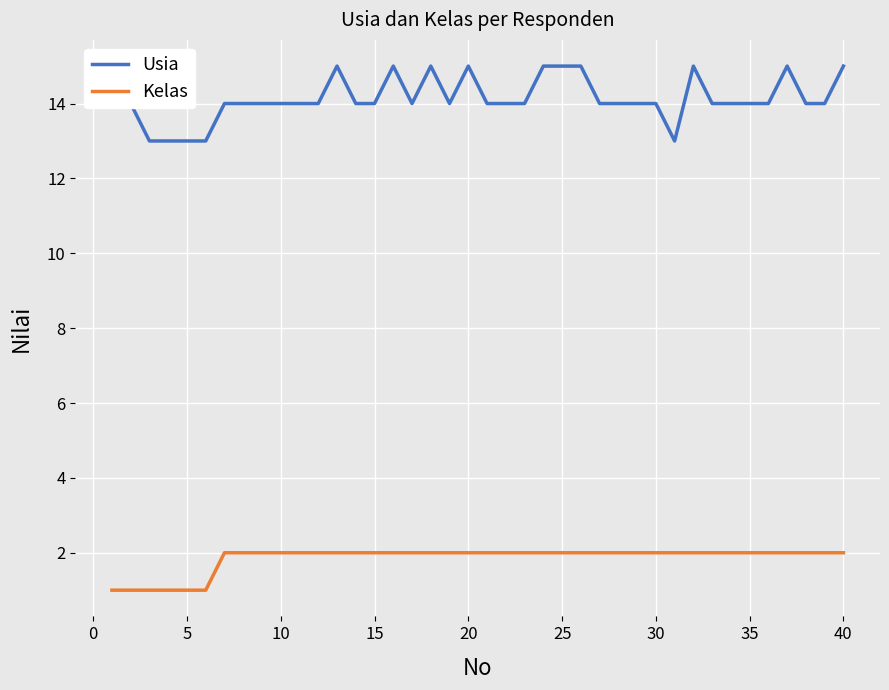

Reading left to right, transcribe all the data shown in this chart.

Usia: 14	14	13	13	13	13	14	14	14	14	14	14	15	14	14	15	14	15	14	15	14	14	14	15	15	15	14	14	14	14	13	15	14	14	14	14	15	14	14	15
Kelas: 1	1	1	1	1	1	2	2	2	2	2	2	2	2	2	2	2	2	2	2	2	2	2	2	2	2	2	2	2	2	2	2	2	2	2	2	2	2	2	2